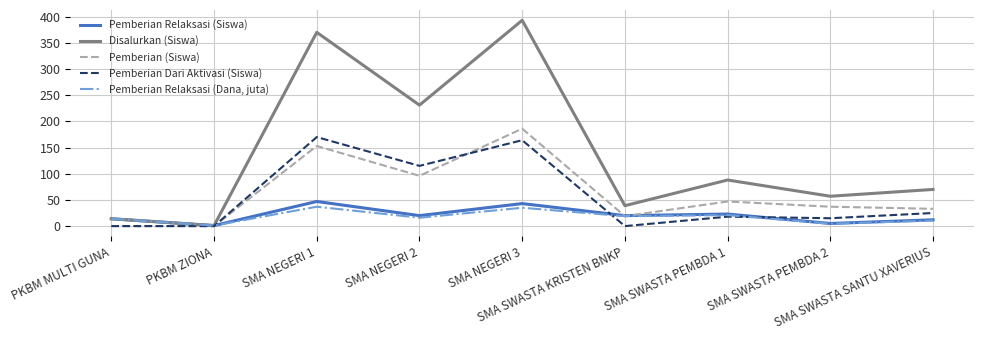

Rank the series by their maximum value, from lowest to highest.

Pemberian Relaksasi (Dana, juta), Pemberian Relaksasi (Siswa), Pemberian Dari Aktivasi (Siswa), Pemberian (Siswa), Disalurkan (Siswa)